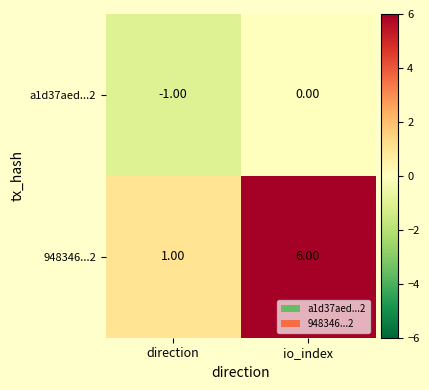

At which category is the sum across all series the highest?

io_index